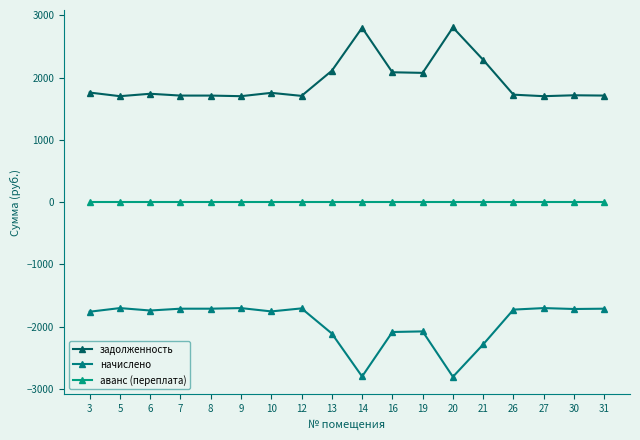

Which has a higher value, 9 or 30?

30